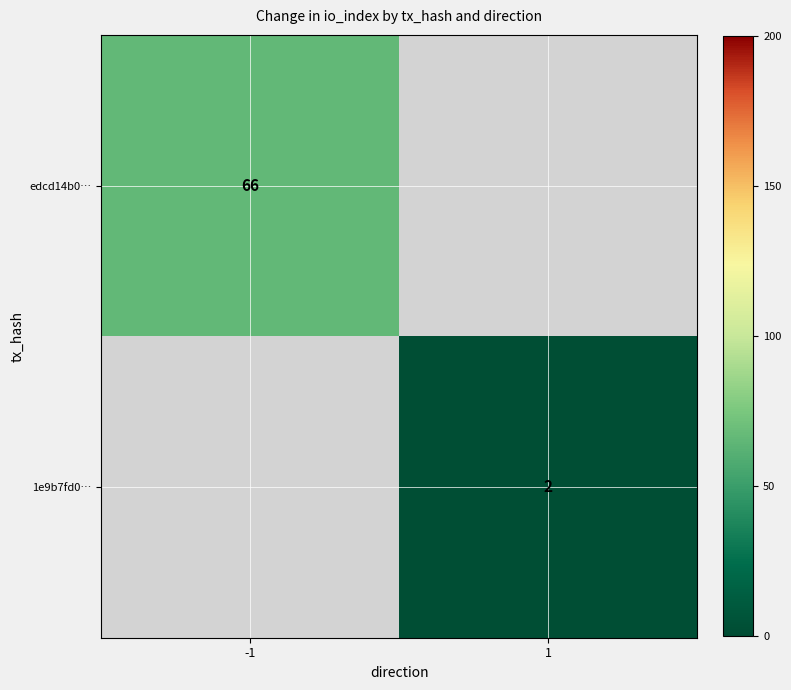

Is it true that edcd14b0… equals 66 at -1?

True